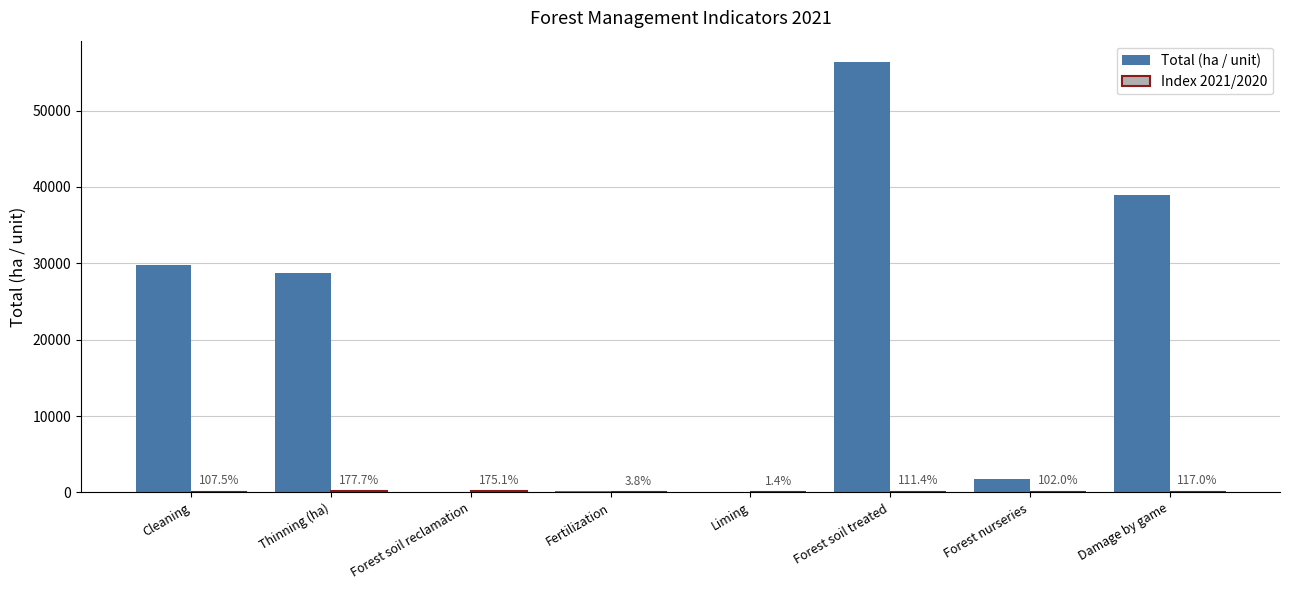

At which category does the chart reach its peak across all series?

Forest soil treated